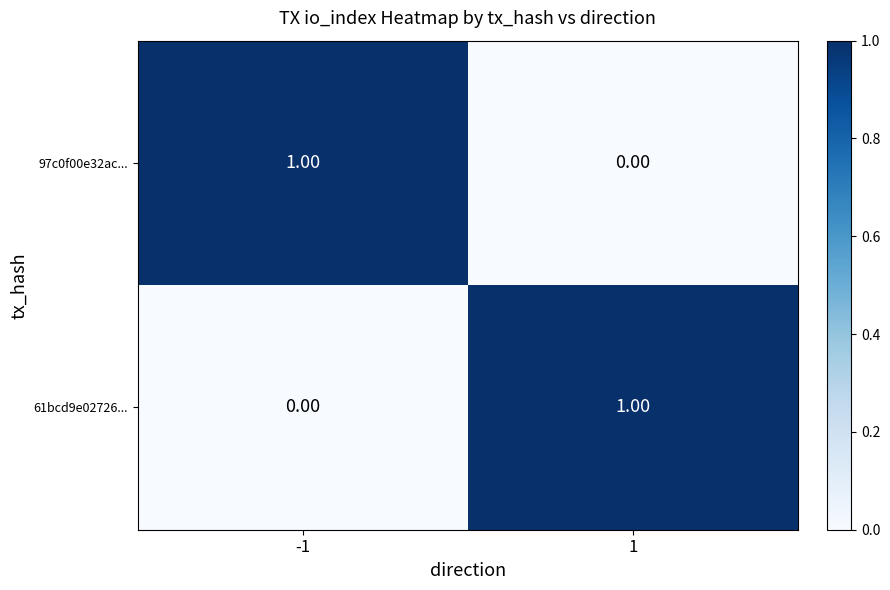

Rank the series at 1 from lowest to highest value.

97c0f00e32ac..., 61bcd9e02726...